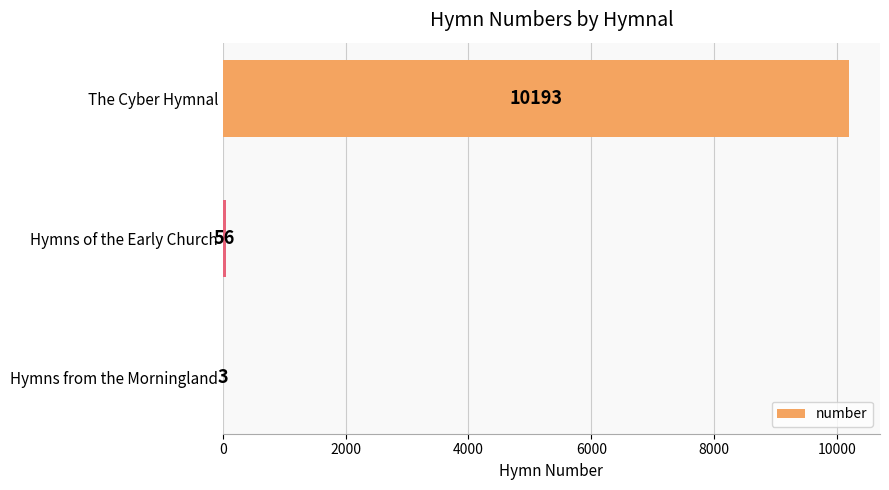

The chart shows a value of 6203 at The Cyber Hymnal. True or false?

False